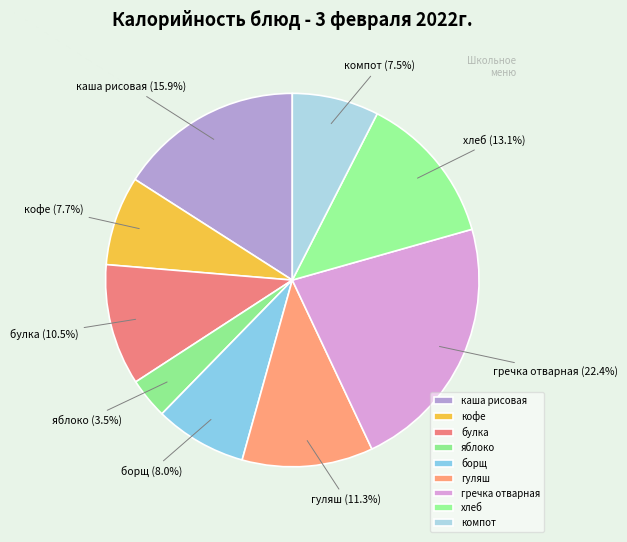

Which category has the smallest portion of the pie?

яблоко